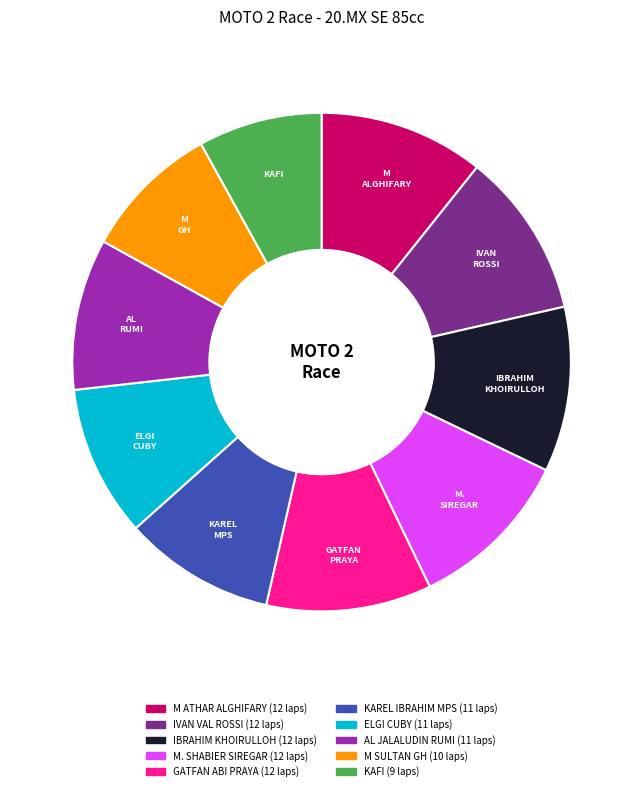

Is there a majority slice in this chart?

No